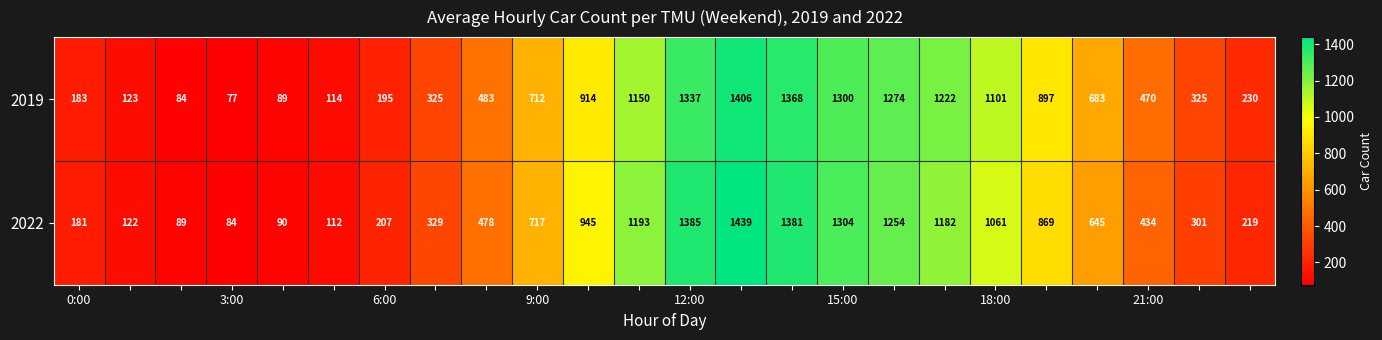

What is the difference between the maximum and minimum values in the 2019 series?

1329